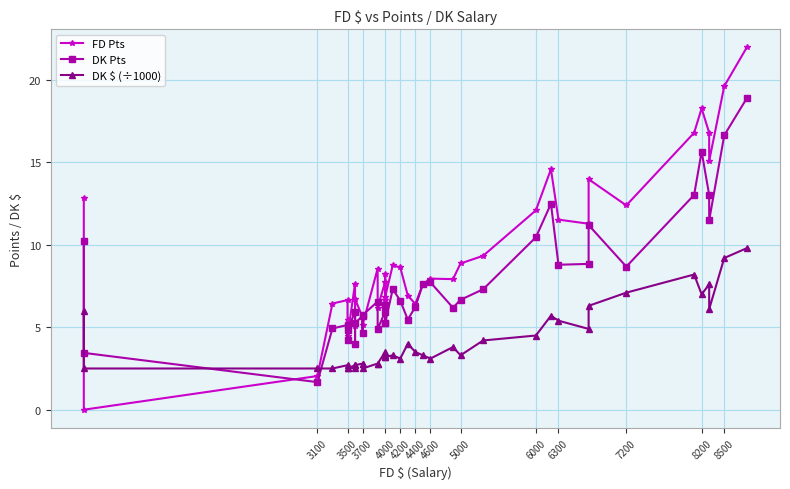

Rank the series by their maximum value, from lowest to highest.

DK $ (÷1000), DK Pts, FD Pts